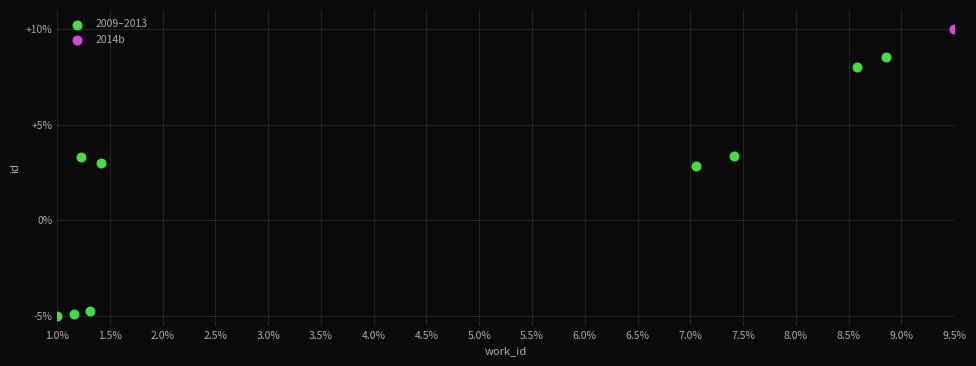

What are all the series names shown in the legend?

2009–2013, 2014b